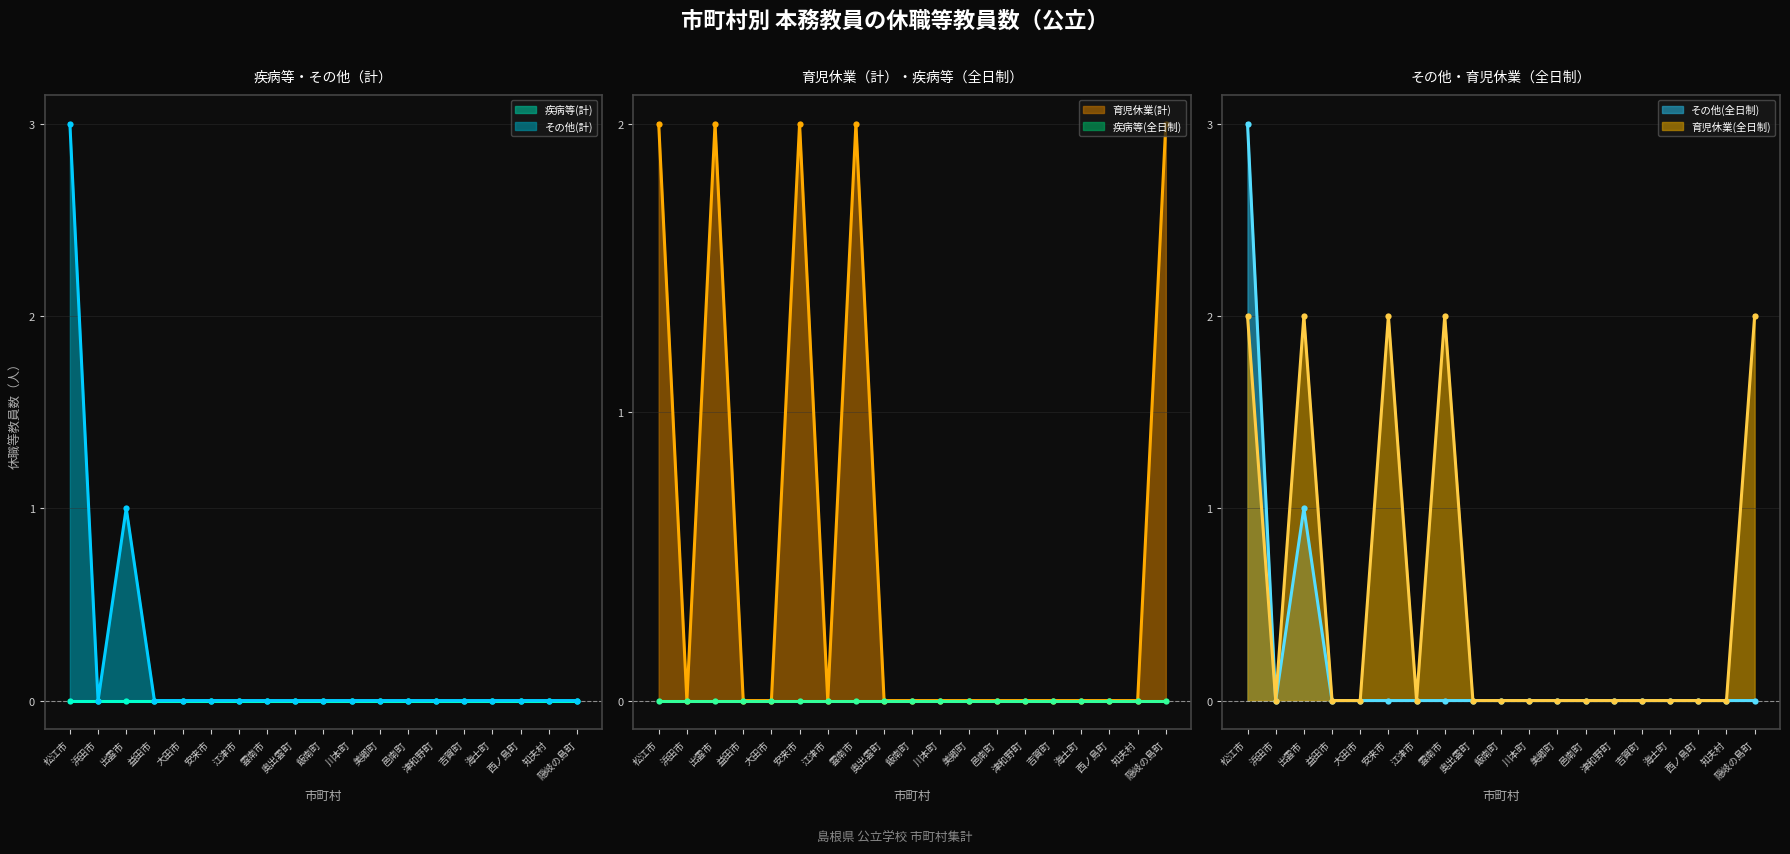

Where is the first local minimum for 育児休業(全日制)?

浜田市